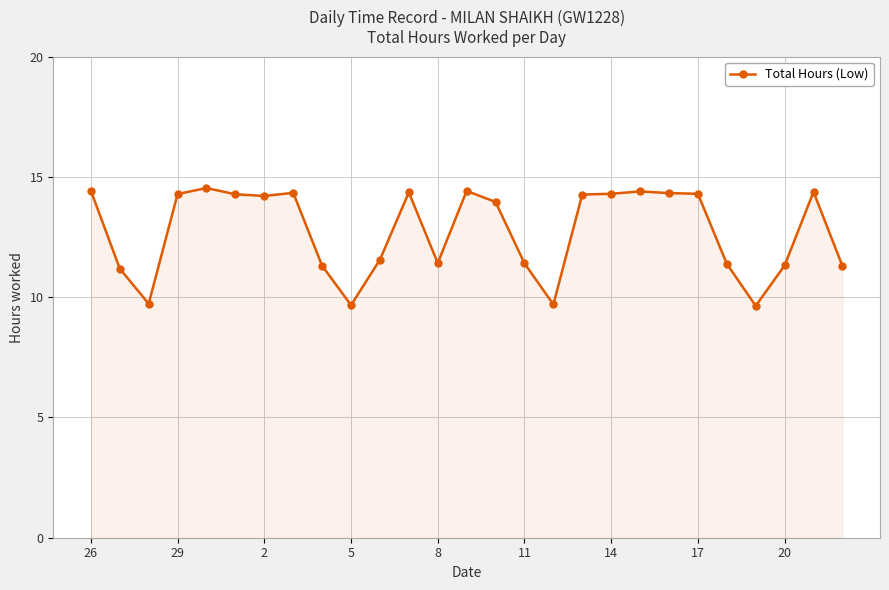

Does the chart have visible grid lines?

Yes